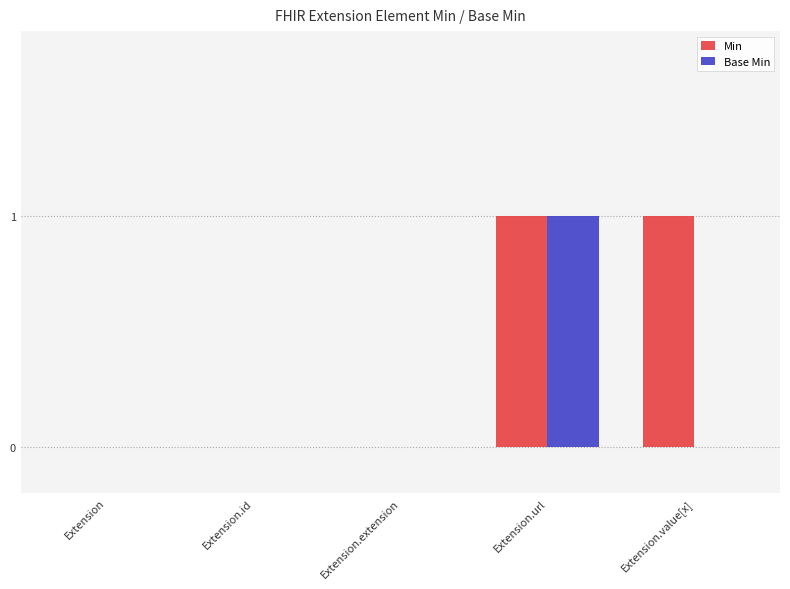

Does the chart contain stacked bars?

No